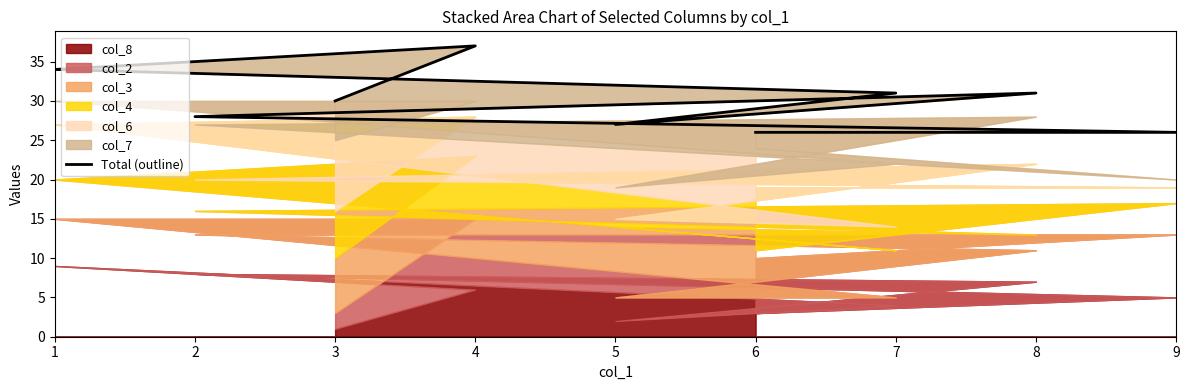

Rank the categories by value from lowest to highest.

6, 9, 5, 2, 3, 8, 7, 1, 4